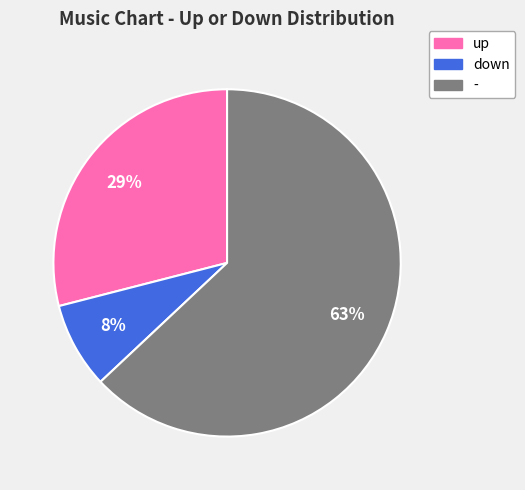

Combined, do - and up account for over 50%?

Yes